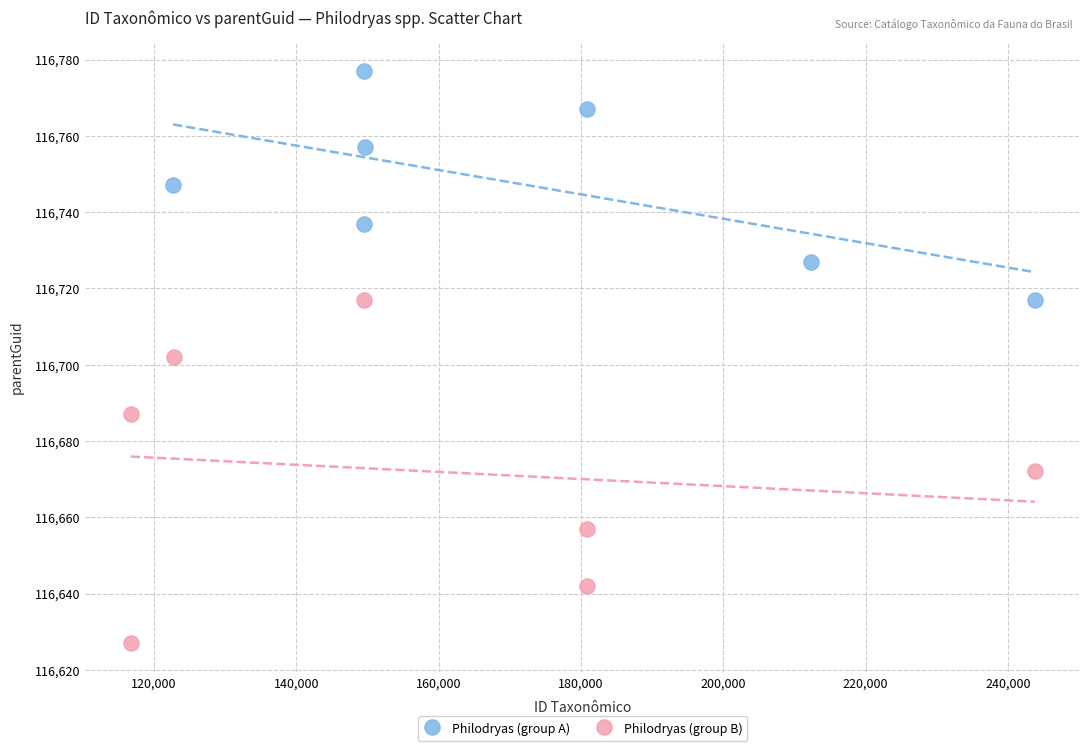

Which series has the widest spread of Y values?

Philodryas (group B)